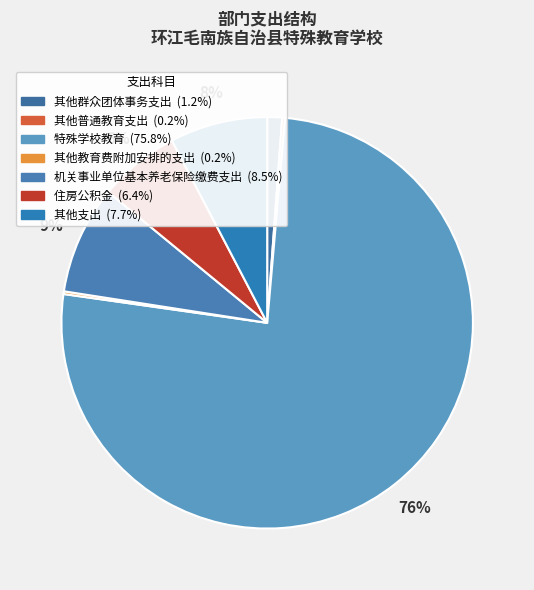

Which category has the biggest portion of the pie?

特殊学校教育